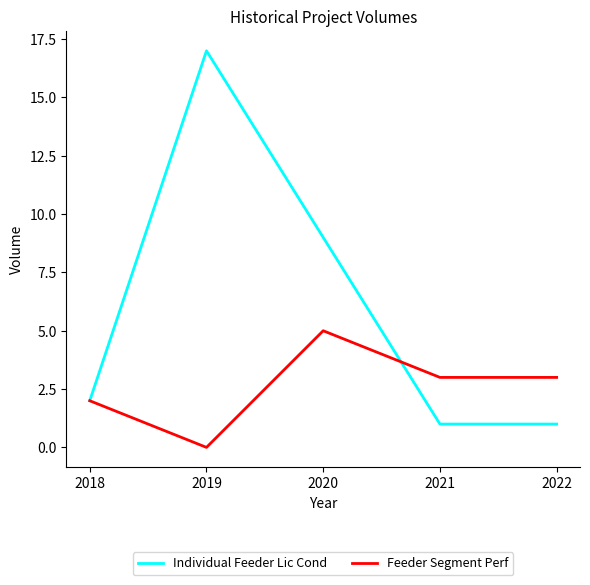

Reading left to right, extract all data points from this chart.

Individual Feeder Lic Cond: 2018=2	2019=17	2020=9	2021=1	2022=1
Feeder Segment Perf: 2018=2	2019=0	2020=5	2021=3	2022=3